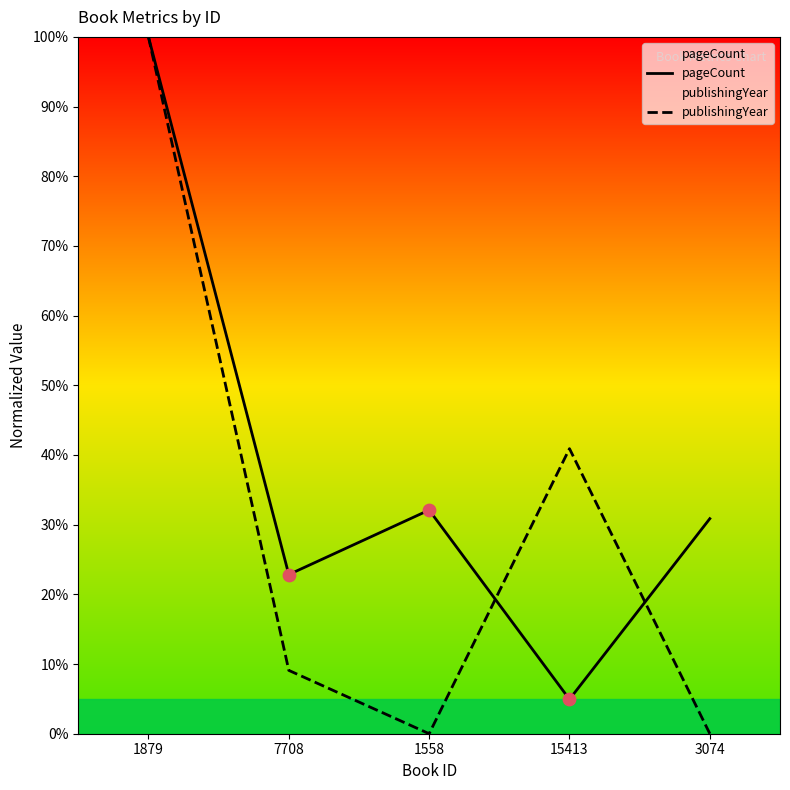

At which category is the sum across all series the highest?

1879